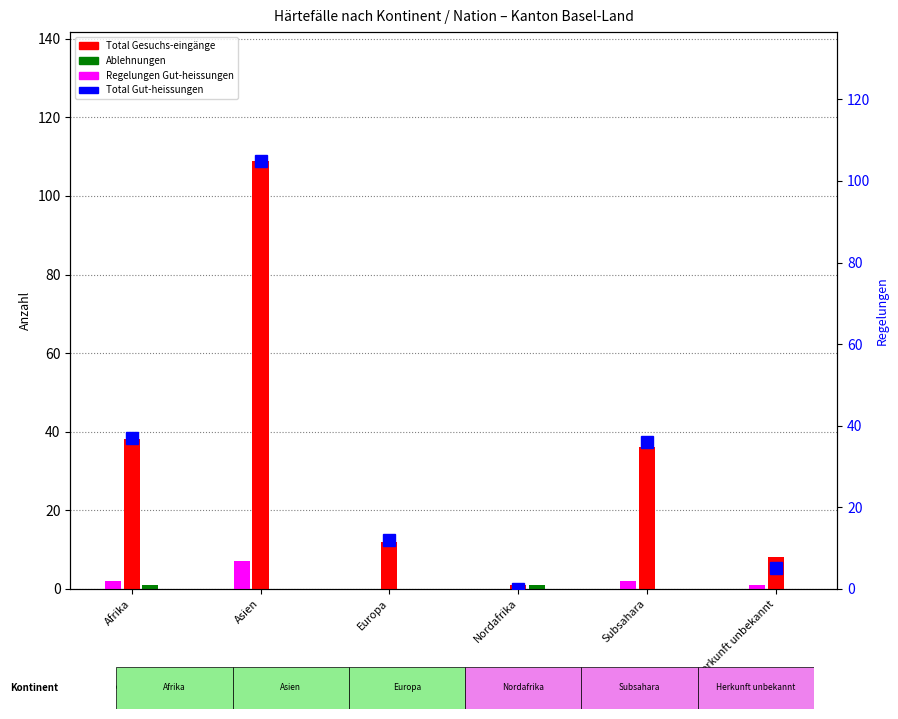

True or false: the data shows 5 at Herkunft unbekannt.

True